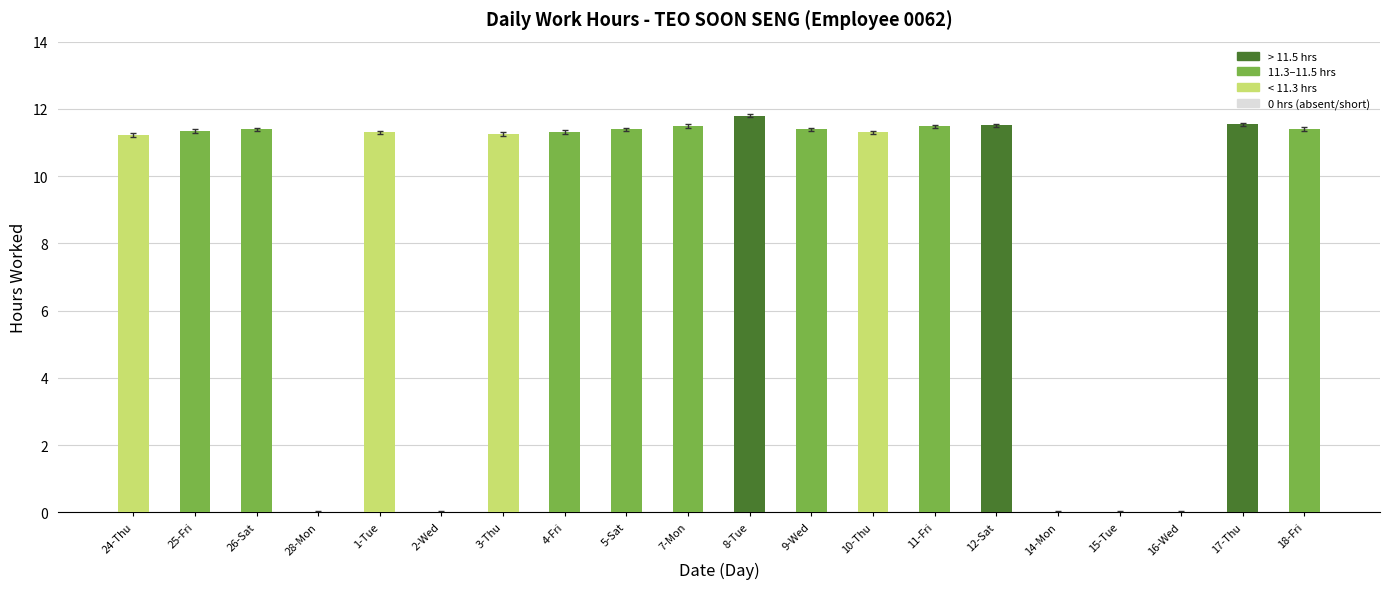

The value at 26-Sat is 11.4. True or false?

True